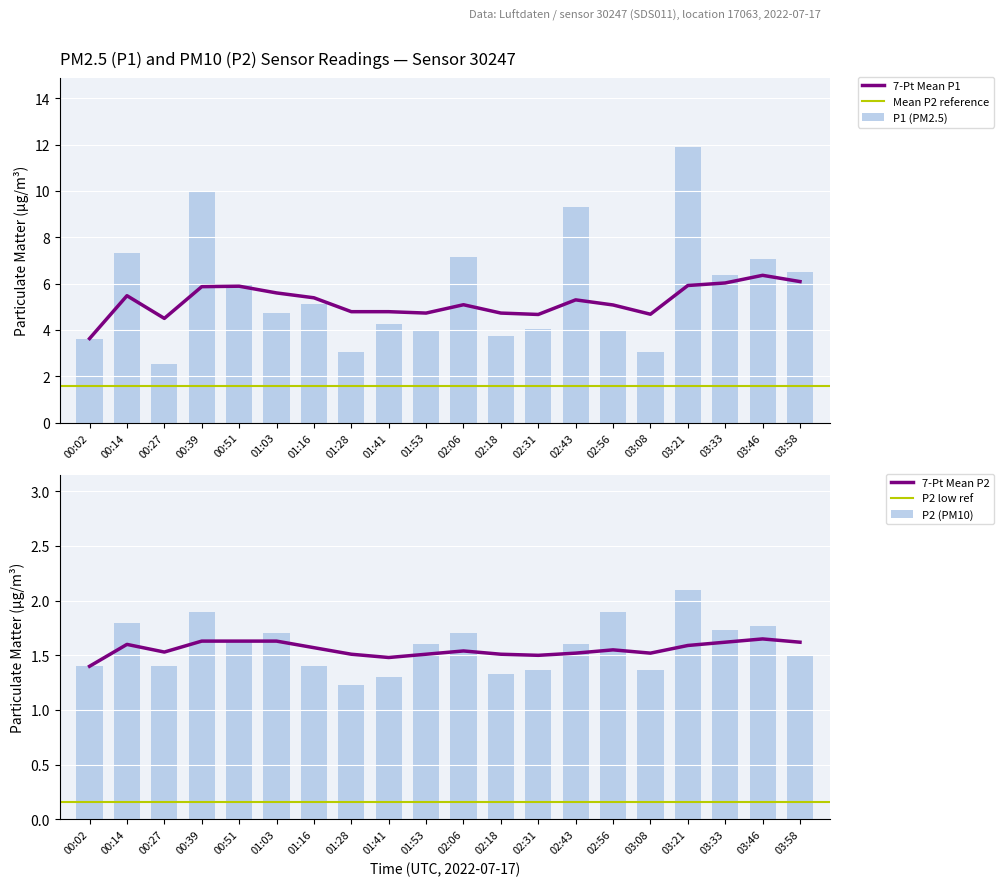

What position from the left is 01:53?

10